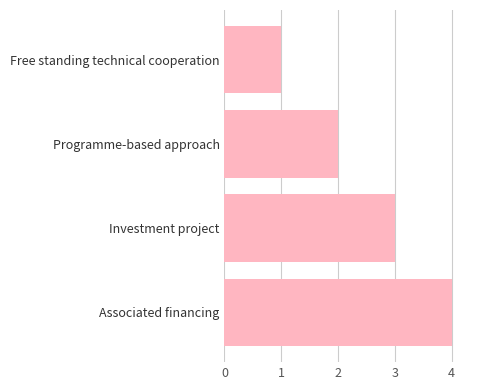

List the labels in order of value, smallest first.

Free standing technical cooperation, Programme-based approach, Investment project, Associated financing